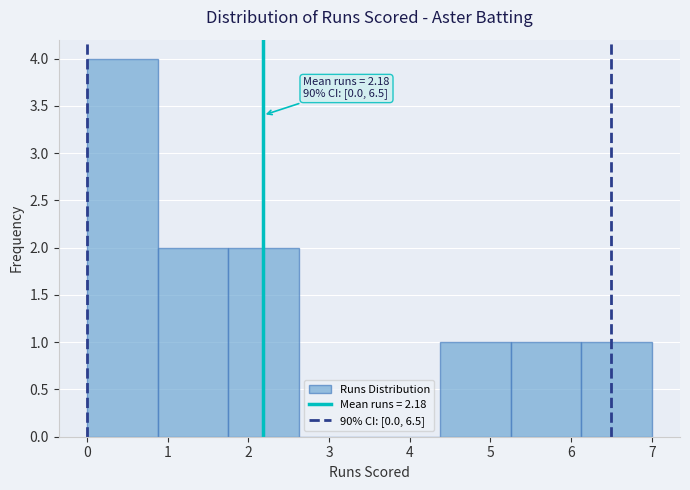

Over which range of the x-axis is the bar tallest?

0.0 to 0.9